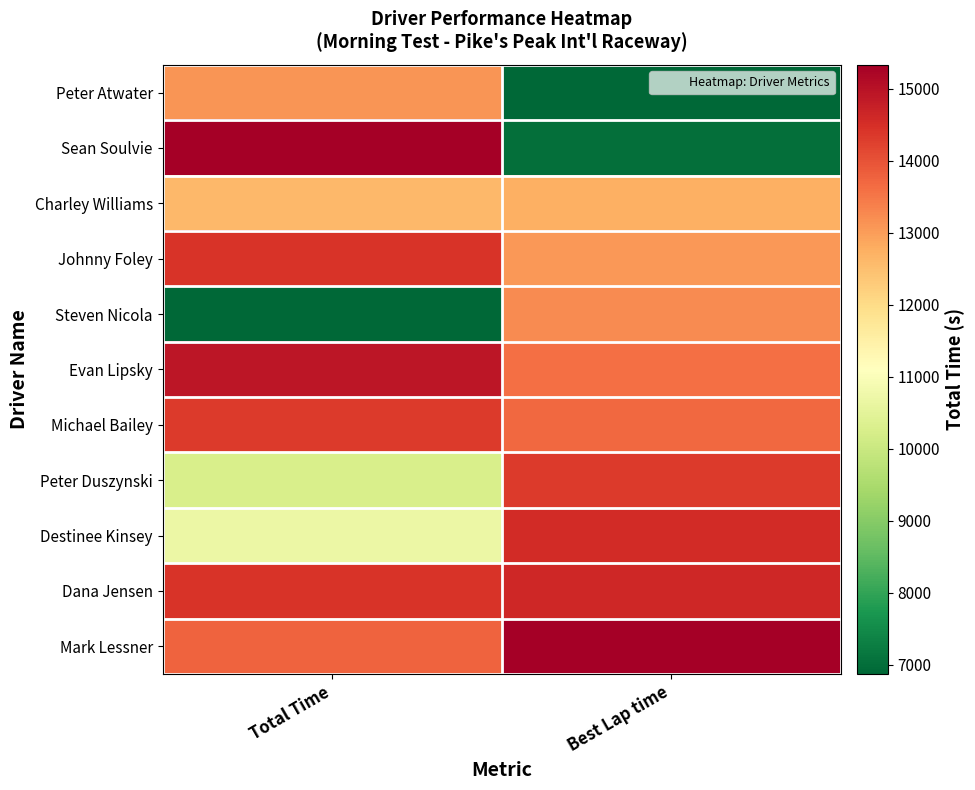

Reading right to left, transcribe all the data shown in this chart.

Peter Atwater: Best Lap time=0.0	Total Time=0.7
Sean Soulvie: Best Lap time=0.0	Total Time=1.0
Charley Williams: Best Lap time=0.7	Total Time=0.7
Johnny Foley: Best Lap time=0.7	Total Time=0.9
Steven Nicola: Best Lap time=0.8	Total Time=0.0
Evan Lipsky: Best Lap time=0.8	Total Time=1.0
Michael Bailey: Best Lap time=0.8	Total Time=0.9
Peter Duszynski: Best Lap time=0.9	Total Time=0.4
Destinee Kinsey: Best Lap time=0.9	Total Time=0.5
Dana Jensen: Best Lap time=0.9	Total Time=0.9
Mark Lessner: Best Lap time=1.0	Total Time=0.8